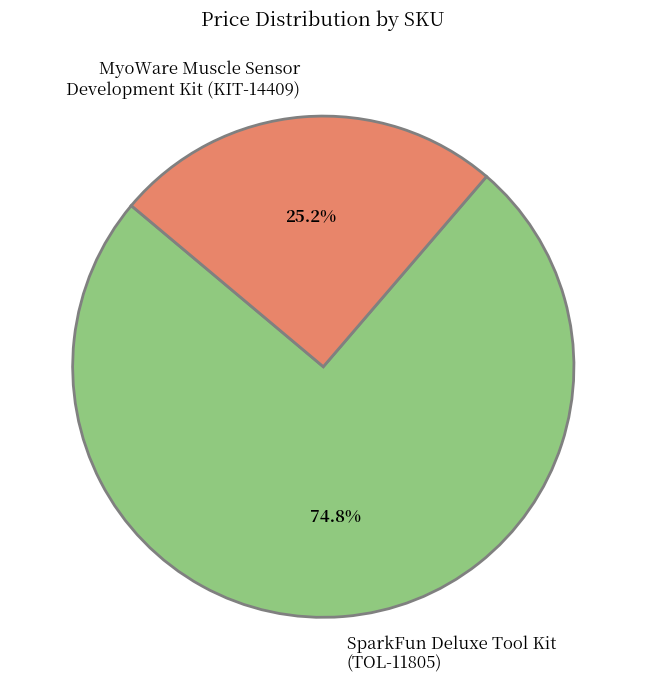

What is the majority slice?

SparkFun Deluxe Tool Kit (TOL-11805)